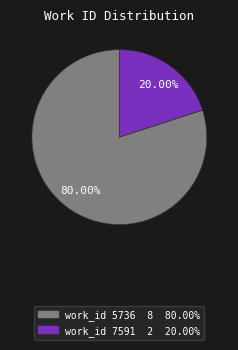

Is there any slice that represents more than half of the pie?

Yes